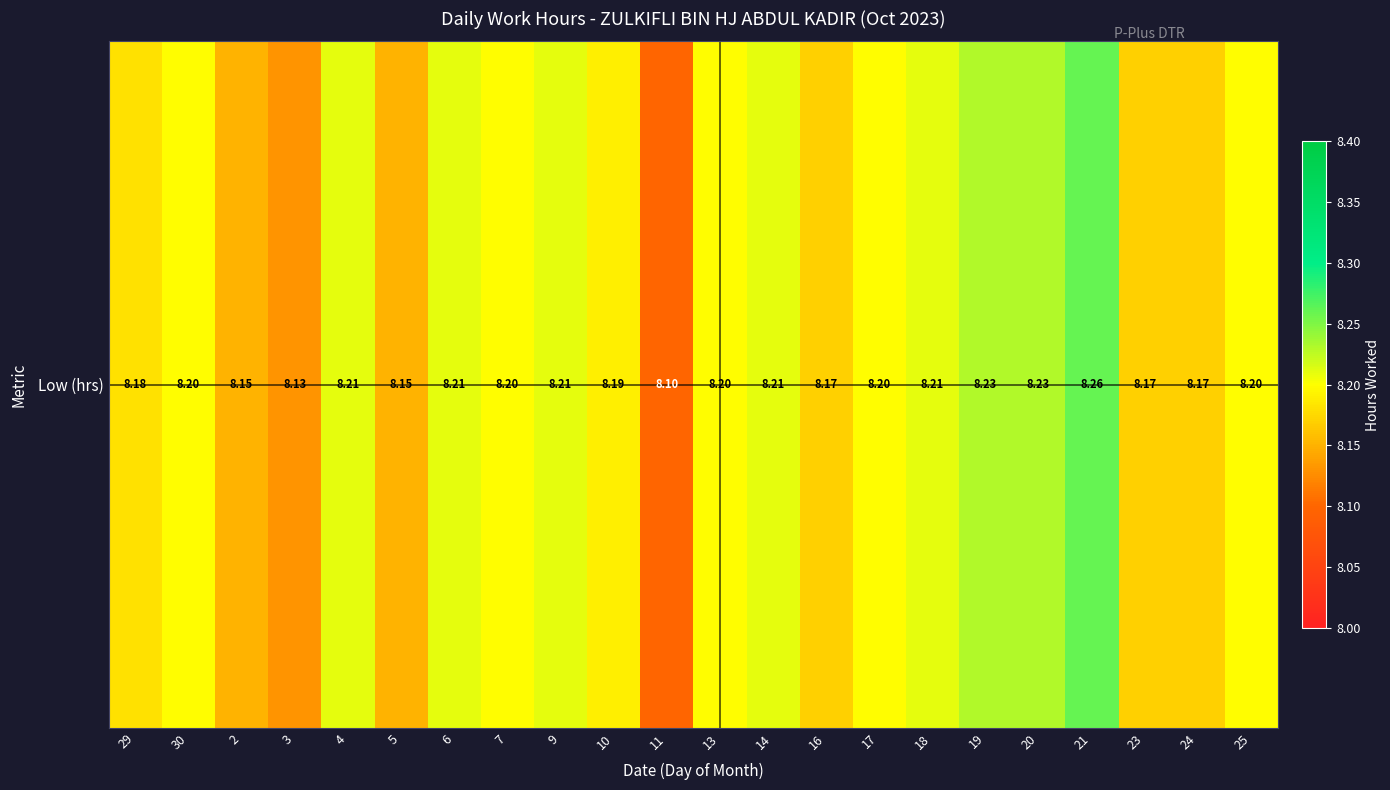

How many categories are shown in the chart?

22